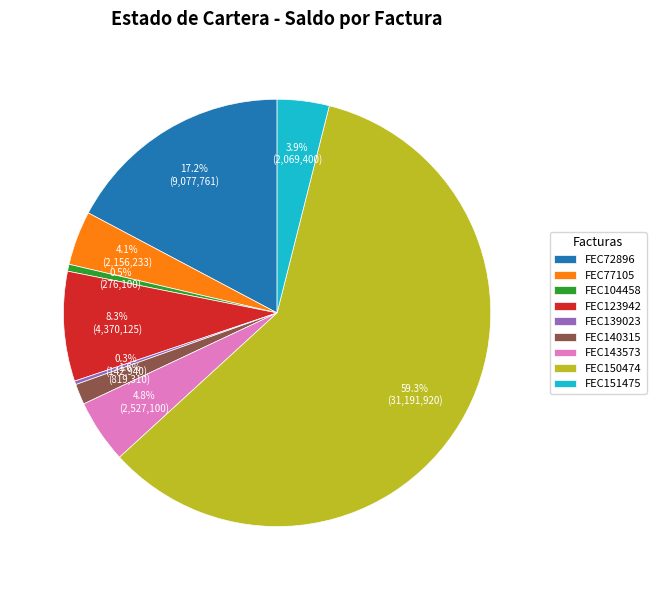

Which has a higher value, FEC140315 or FEC72896?

FEC72896